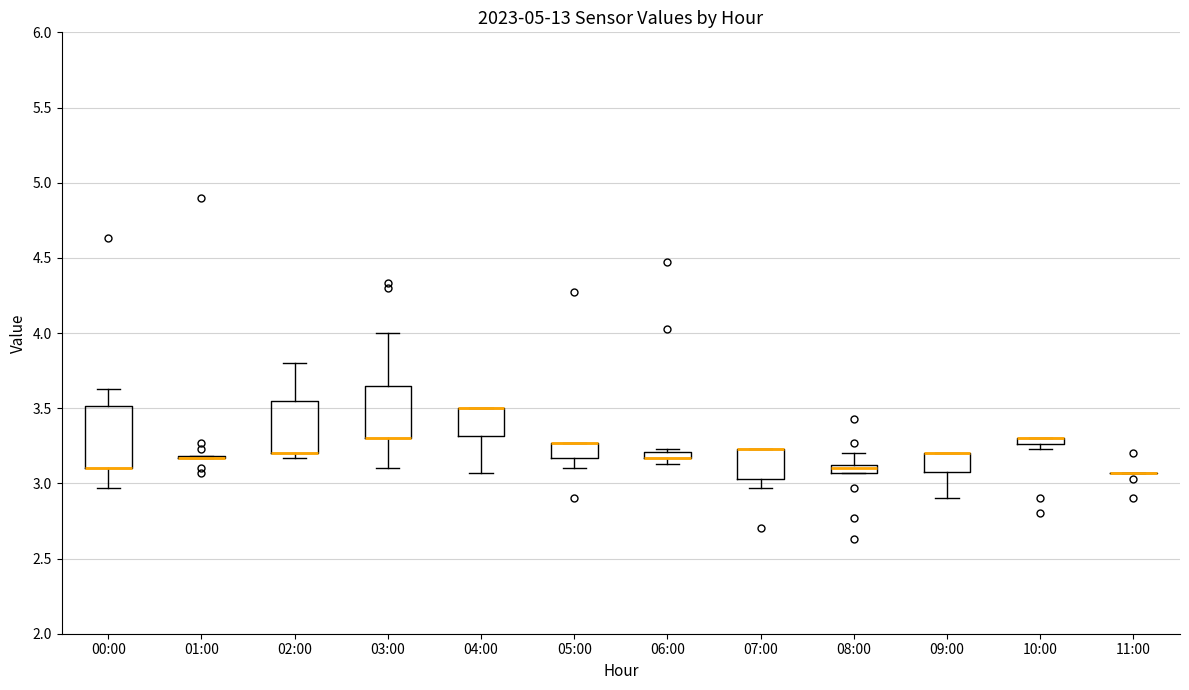

Where is the lower edge of the box for 03:00 on the y-axis? The values are not printed on the chart, so give them approximately, as read against the axis.

3.30